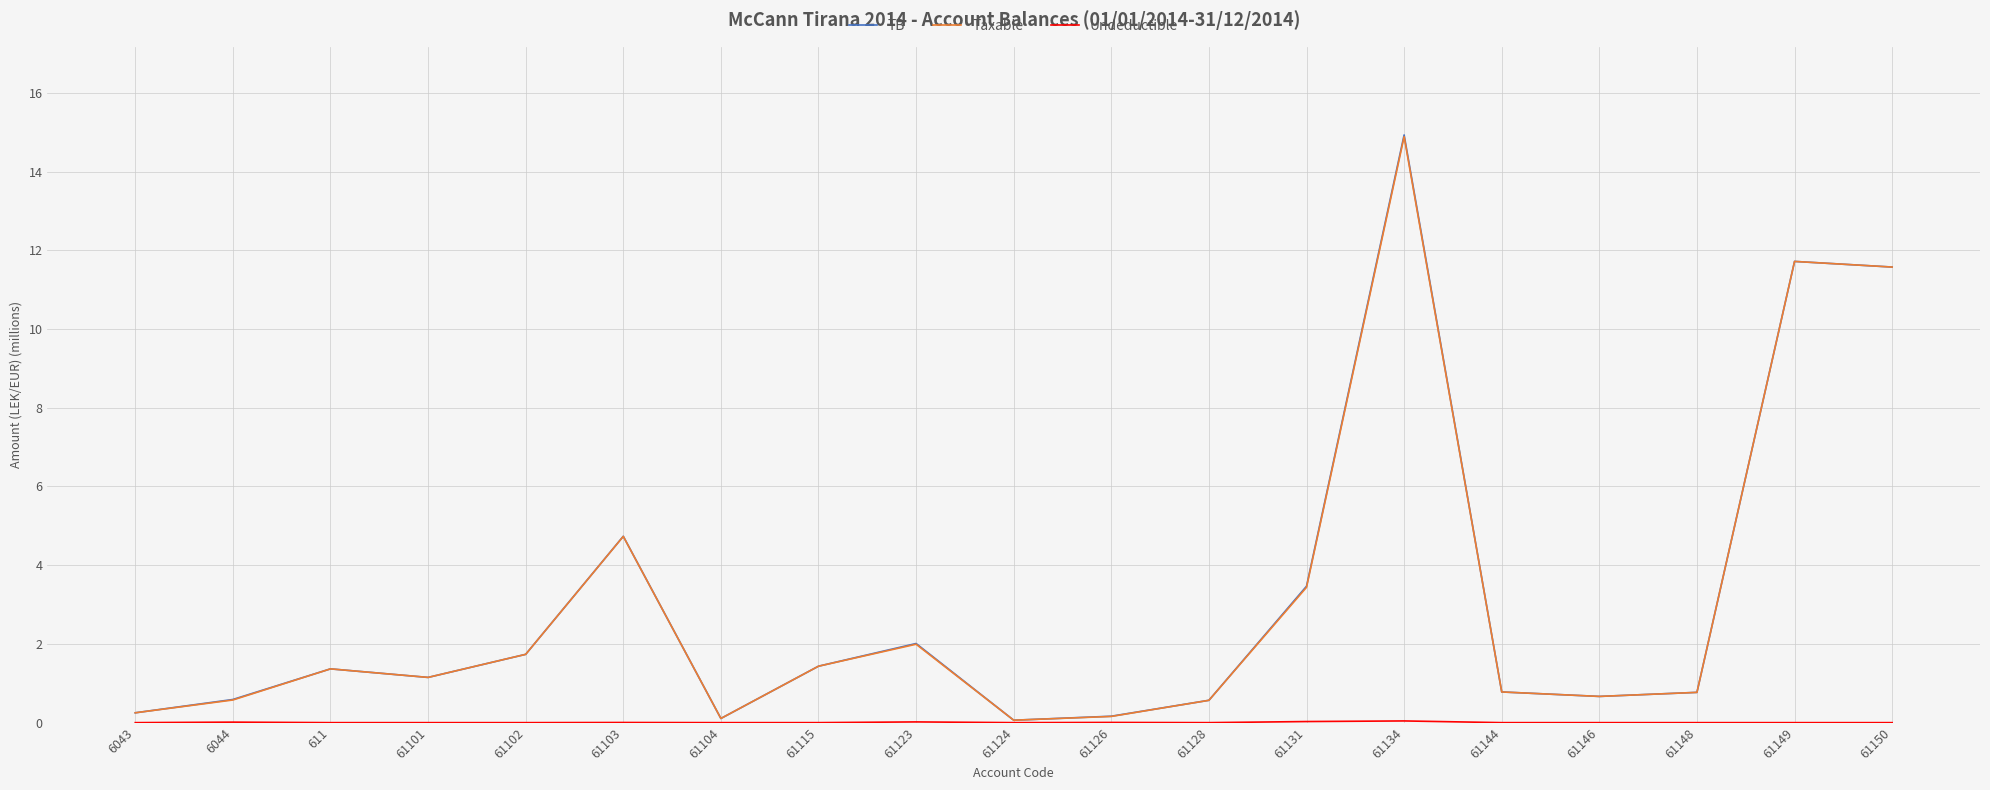

At which category is the sum across all series the highest?

61134